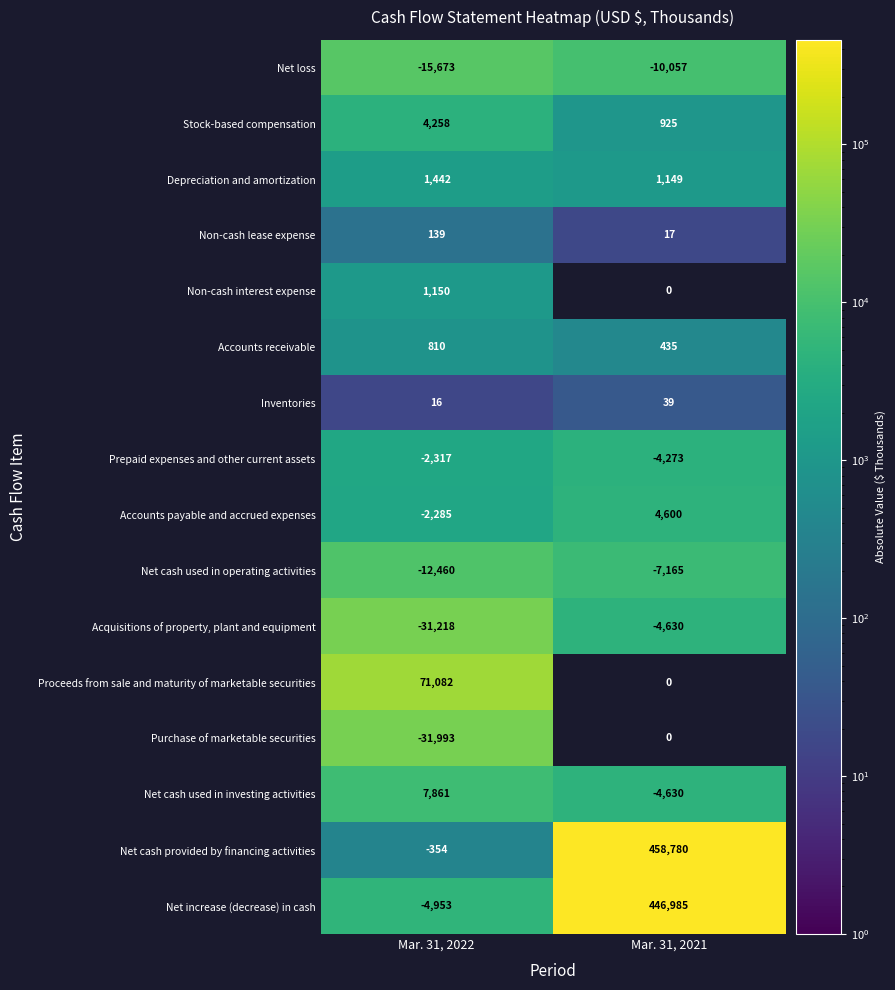

What is the maximum value shown in the chart?

458780